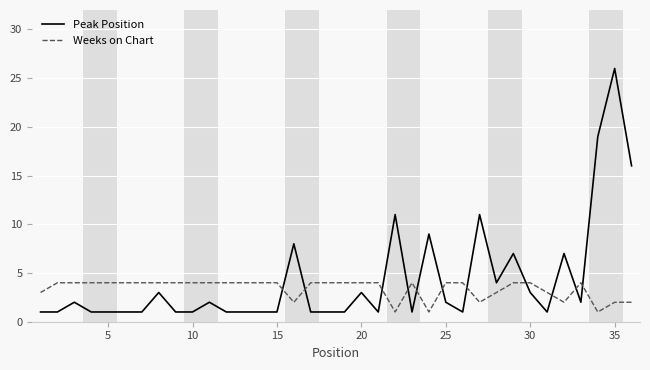

Which series has the largest total across all categories?

Peak Position